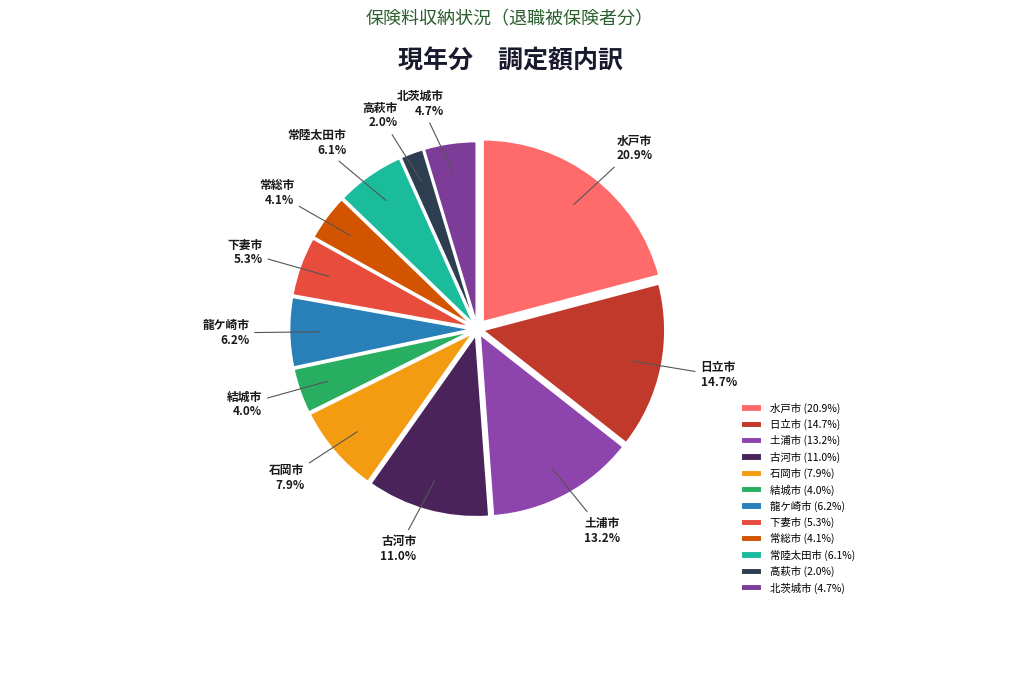

What percentage is the 常総市 slice, to the nearest percent?

4%